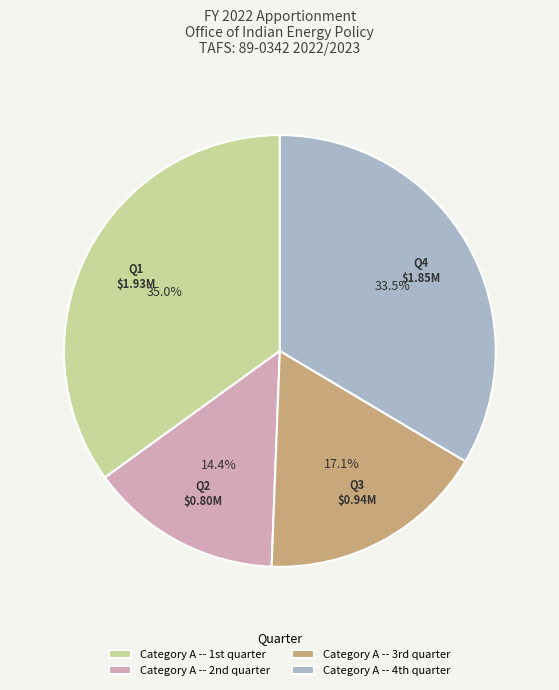

Which category has the smallest portion of the pie?

Category A -- 2nd quarter